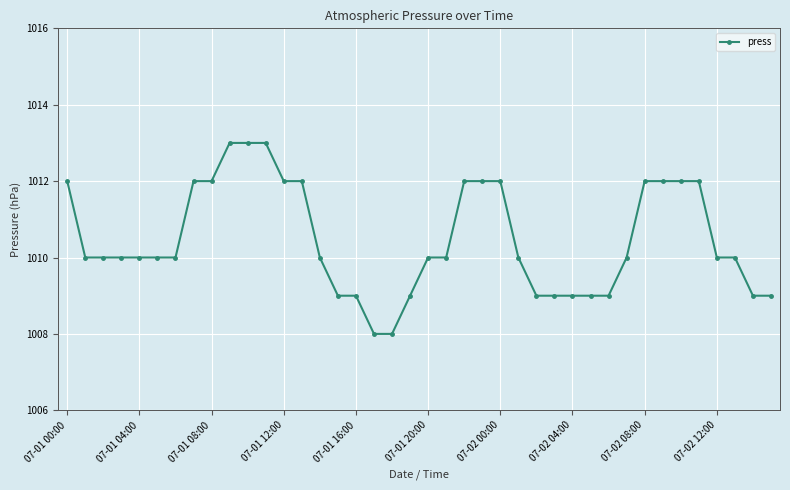

How many categories are shown in the chart?

40